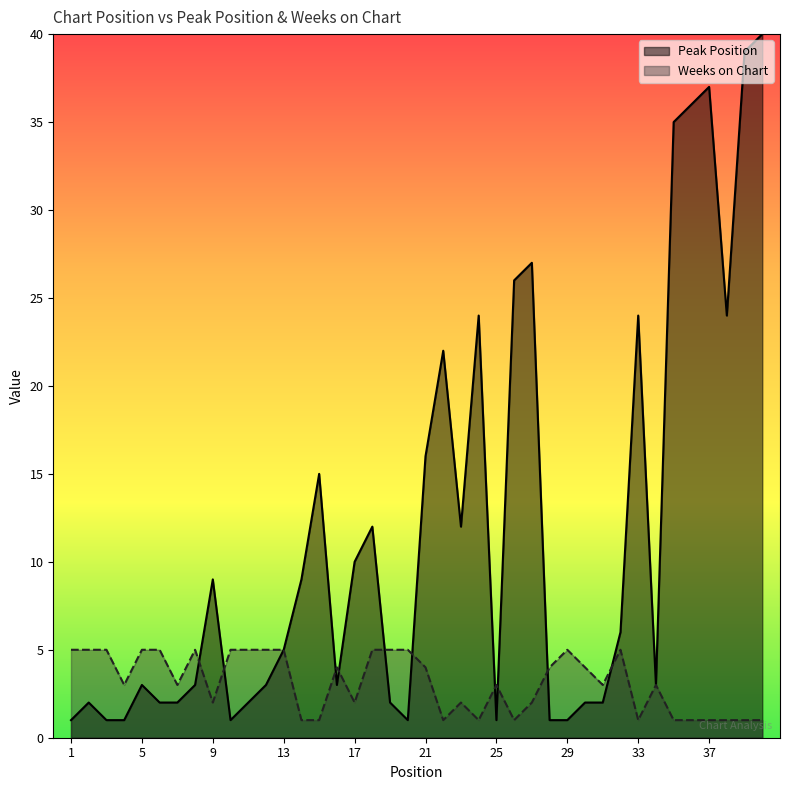

What are all the series names shown in the legend?

Peak Position, Weeks on Chart